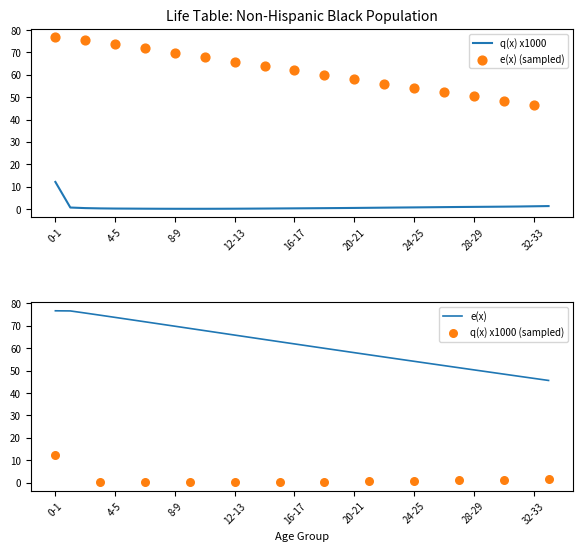

Which series has the largest total across all categories?

e(x)